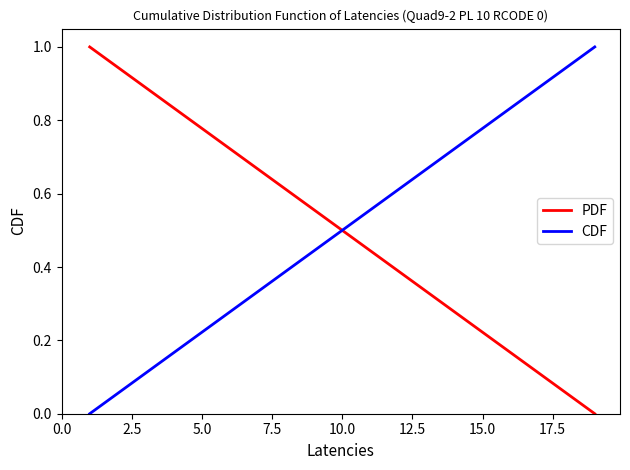

Does the chart display data point markers on the line(s)?

No